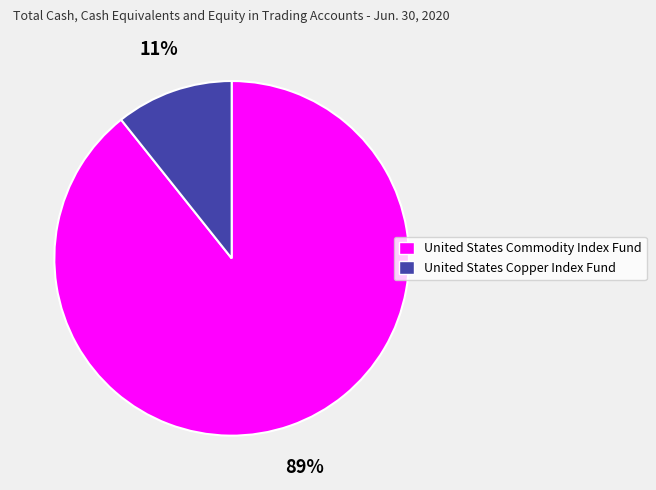

What is the majority slice?

United States Commodity Index Fund